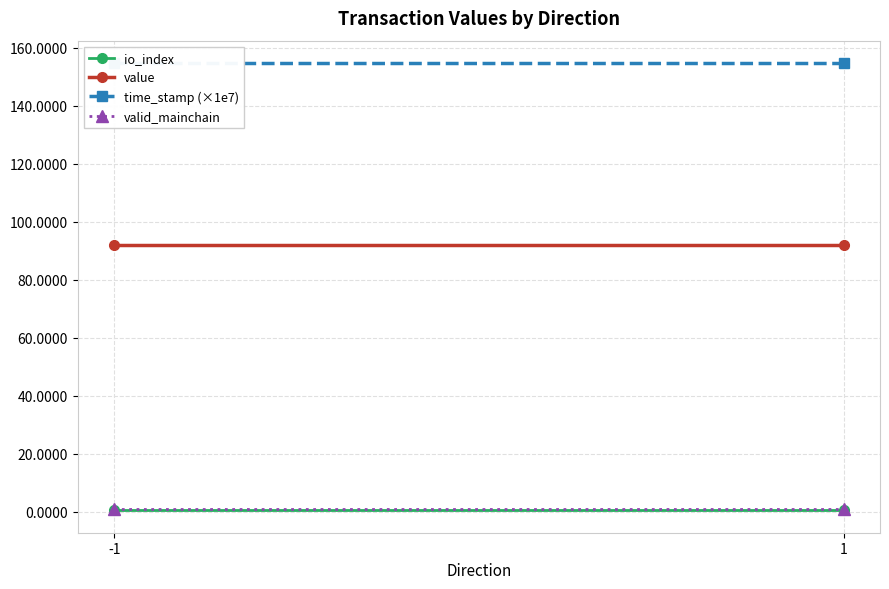

What is the value of the value point at the 2nd from the left?

92.1